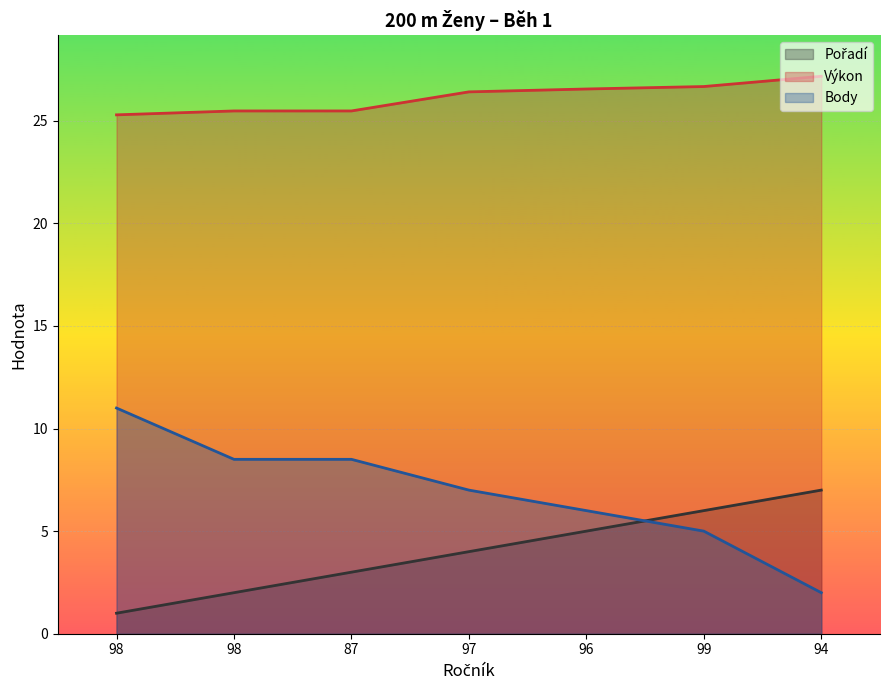

At which category is the sum across all series the highest?

99